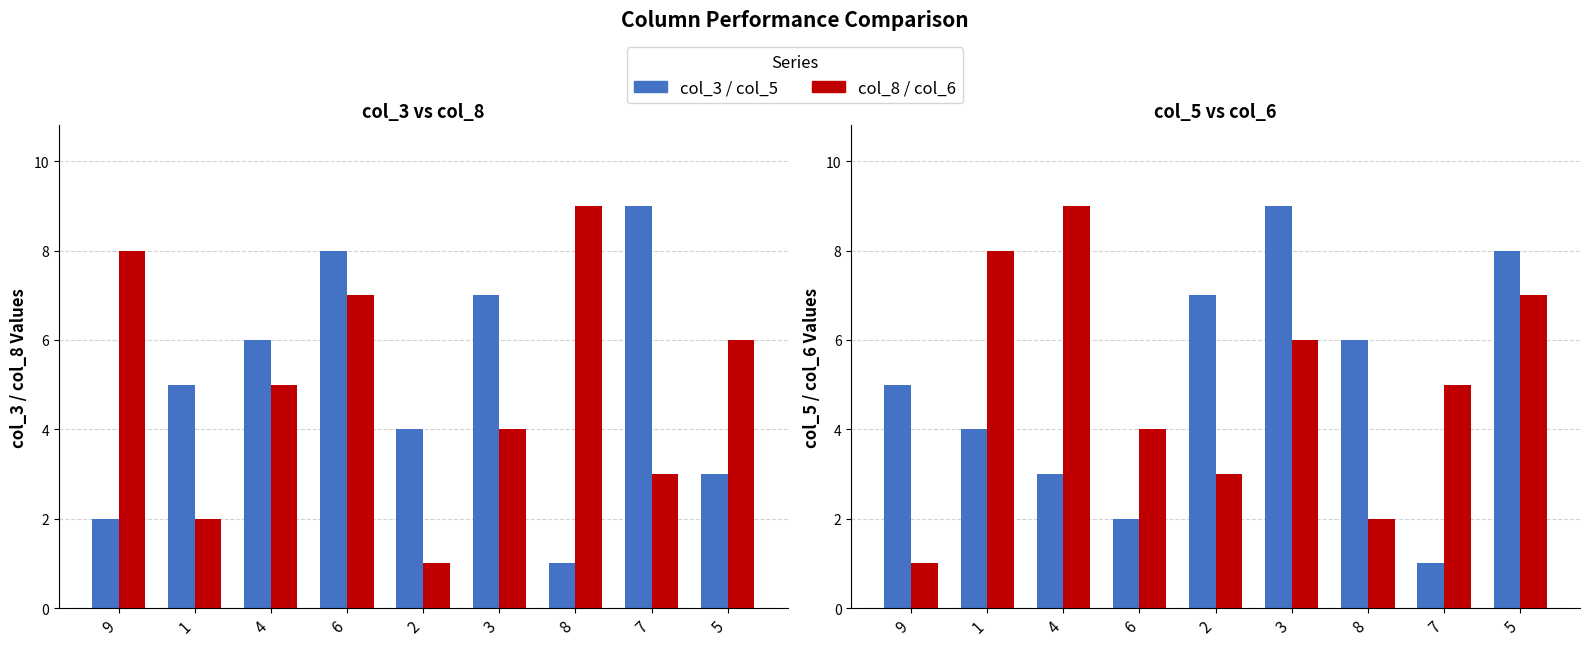

Reading left to right, list all the values displayed in this chart.

col_3: 2	5	6	8	4	7	1	9	3
col_8: 8	2	5	7	1	4	9	3	6
col_5: 5	4	3	2	7	9	6	1	8
col_6: 1	8	9	4	3	6	2	5	7